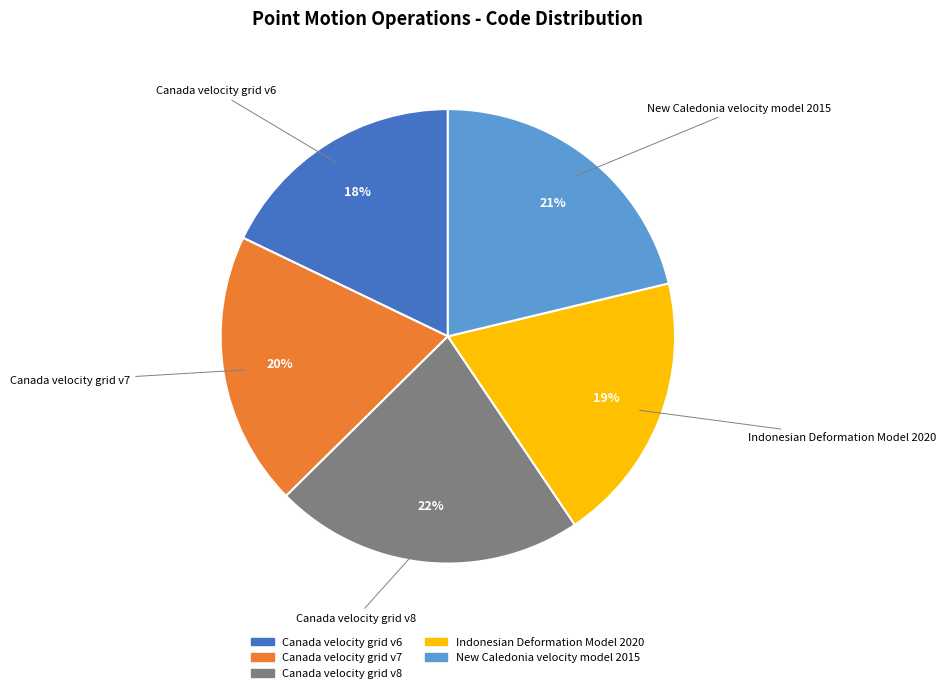

Does Canada velocity grid v6 account for over 50% of the chart?

No